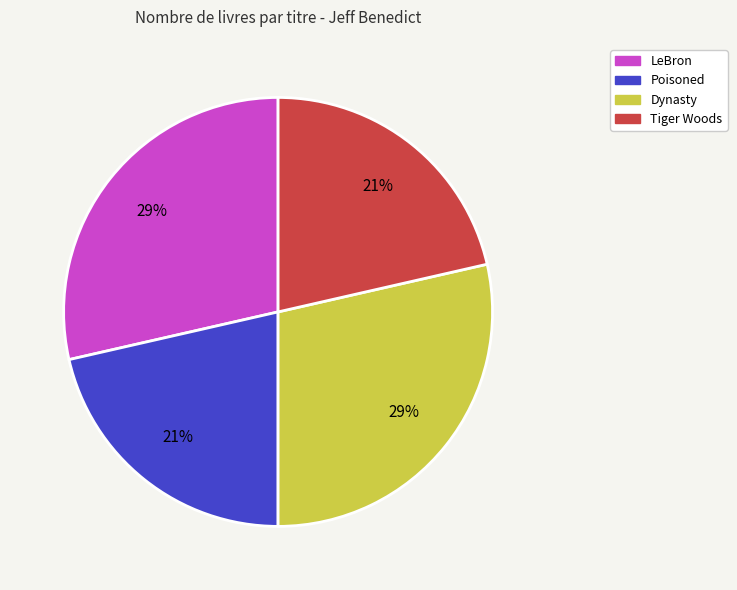

To the nearest percent, what is the average slice percentage?

25%